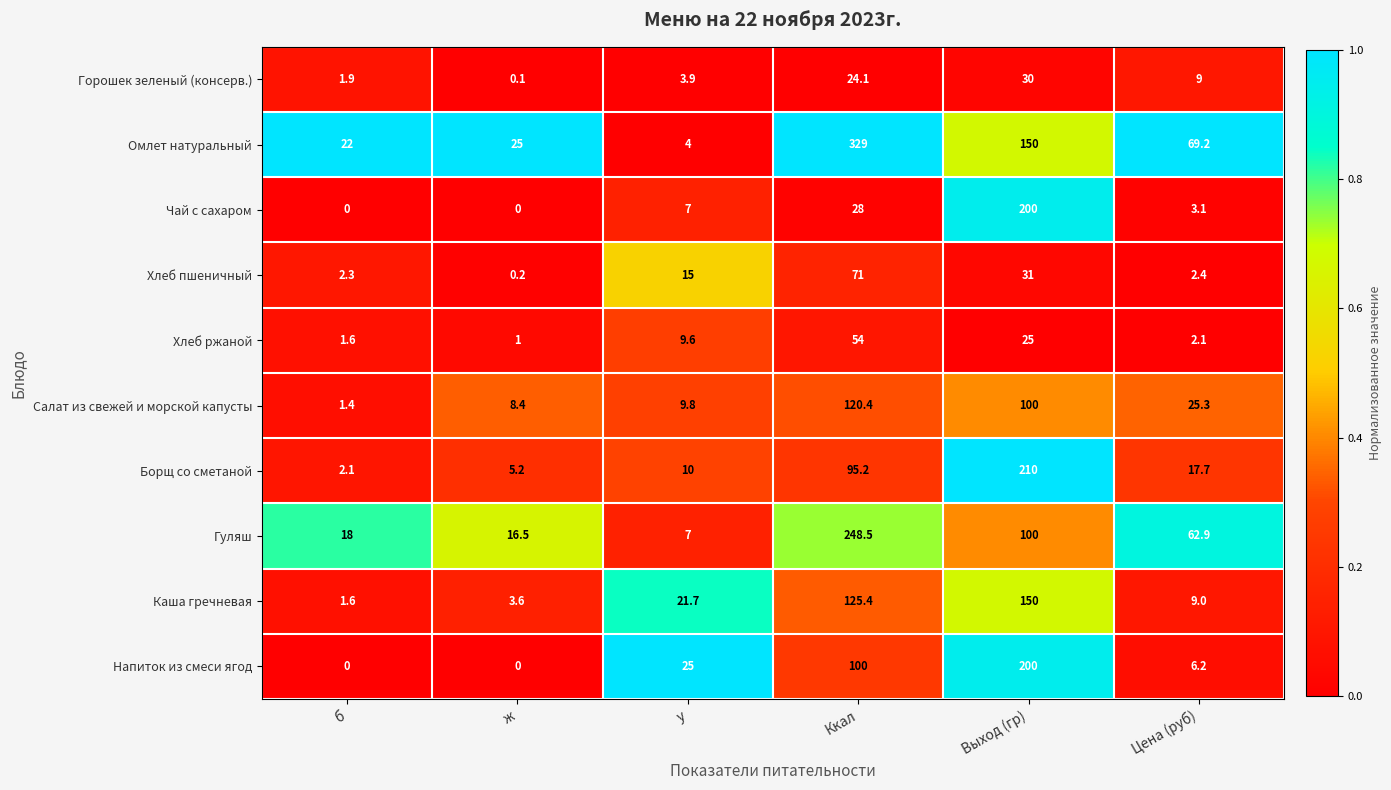

Is it true that Каша гречневая equals 9.0 at Цена (руб)?

True